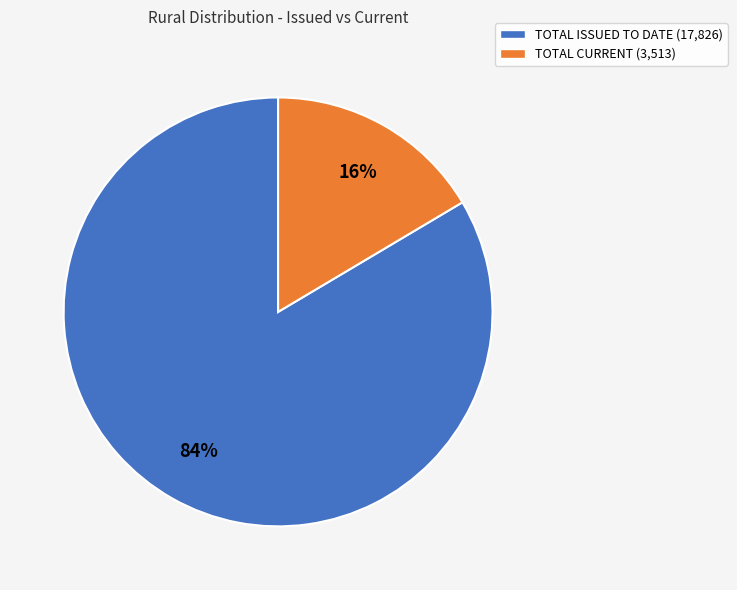

What percentage is the TOTAL ISSUED TO DATE slice, to the nearest percent?

84%